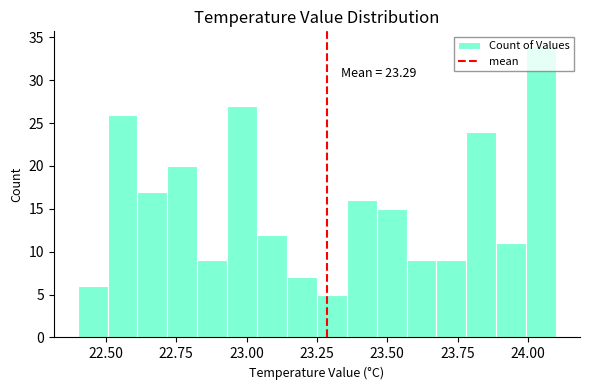

Around what value on the x-axis is the tallest bar? Give the approximate position of its centre, as read against the axis.

24.05